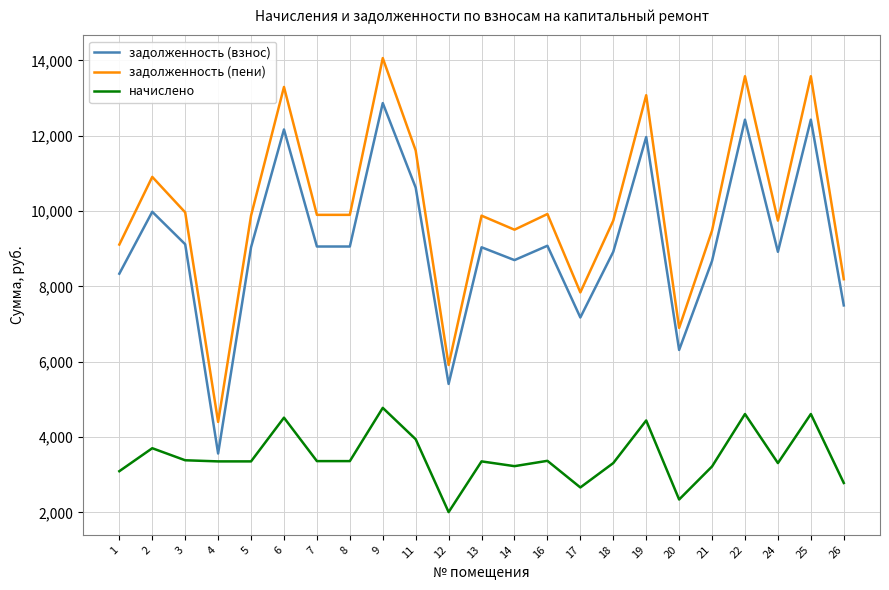

List the series in order of their peak value, lowest first.

начислено, задолженность (взнос), задолженность (пени)